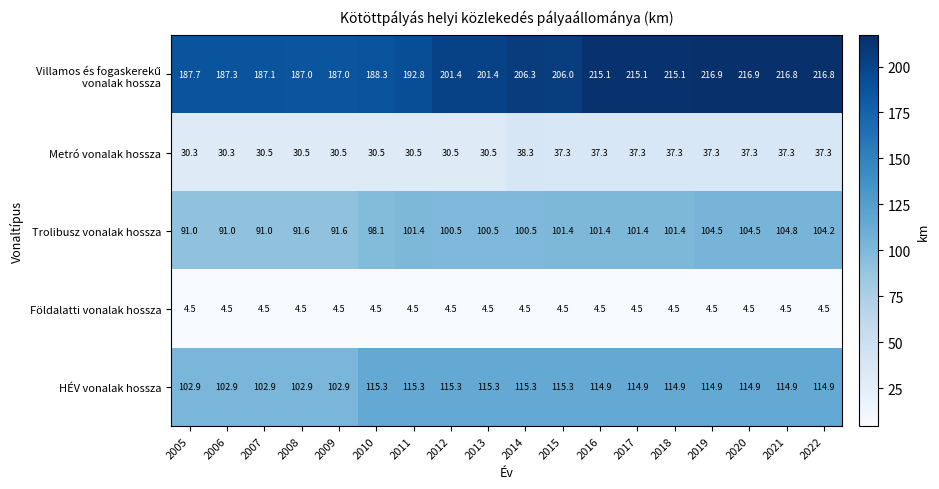

What is the sum of the Trolibusz vonalak hossza values at 2008 and 2017?

193.0